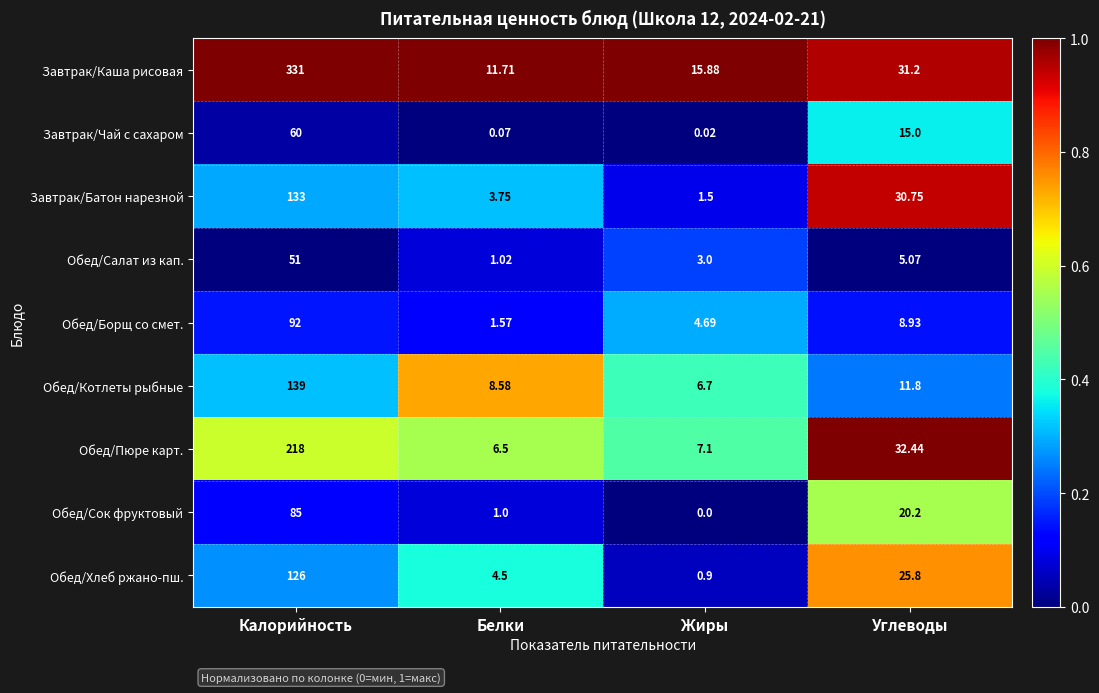

How many data points in Завтрак/Батон нарезной are less than 30?

2